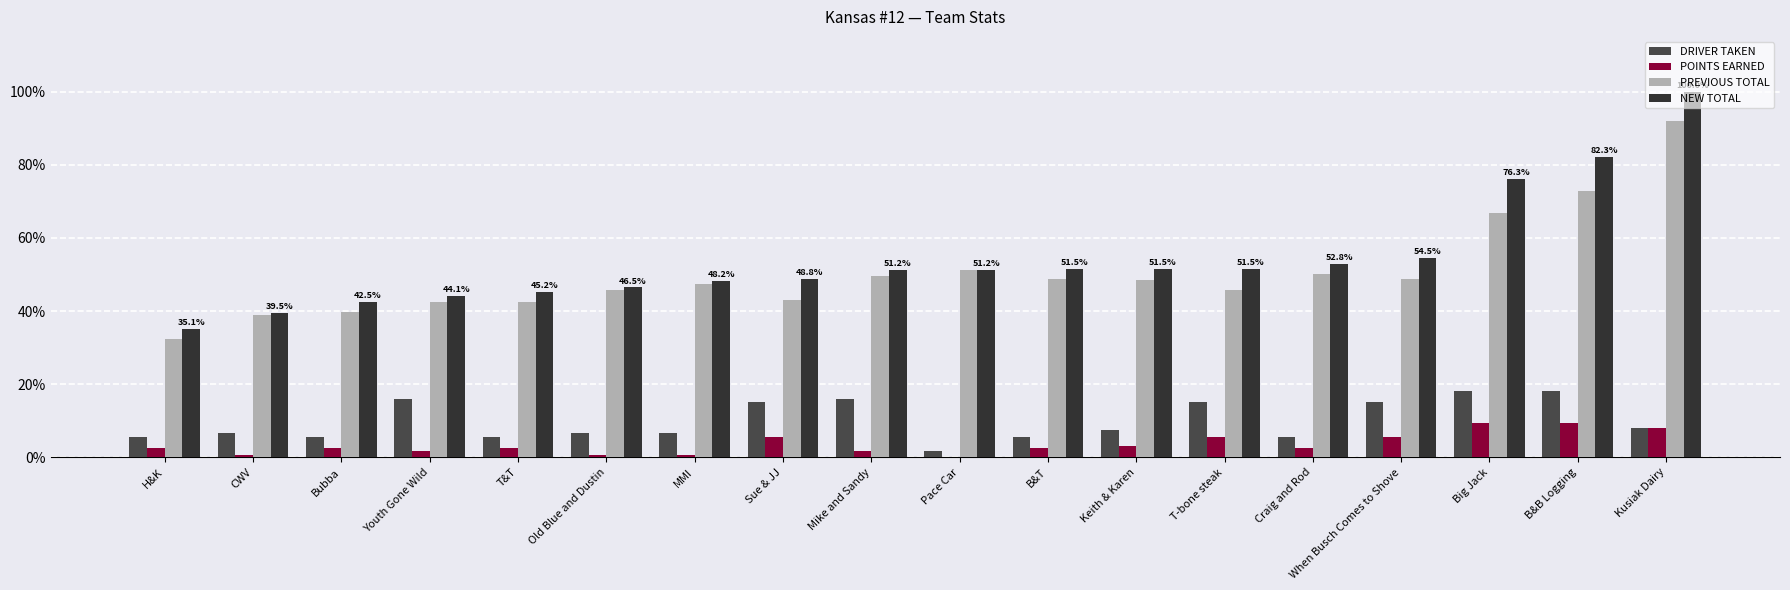

List the series in order of their peak value, highest first.

NEW TOTAL, PREVIOUS TOTAL, DRIVER TAKEN, POINTS EARNED